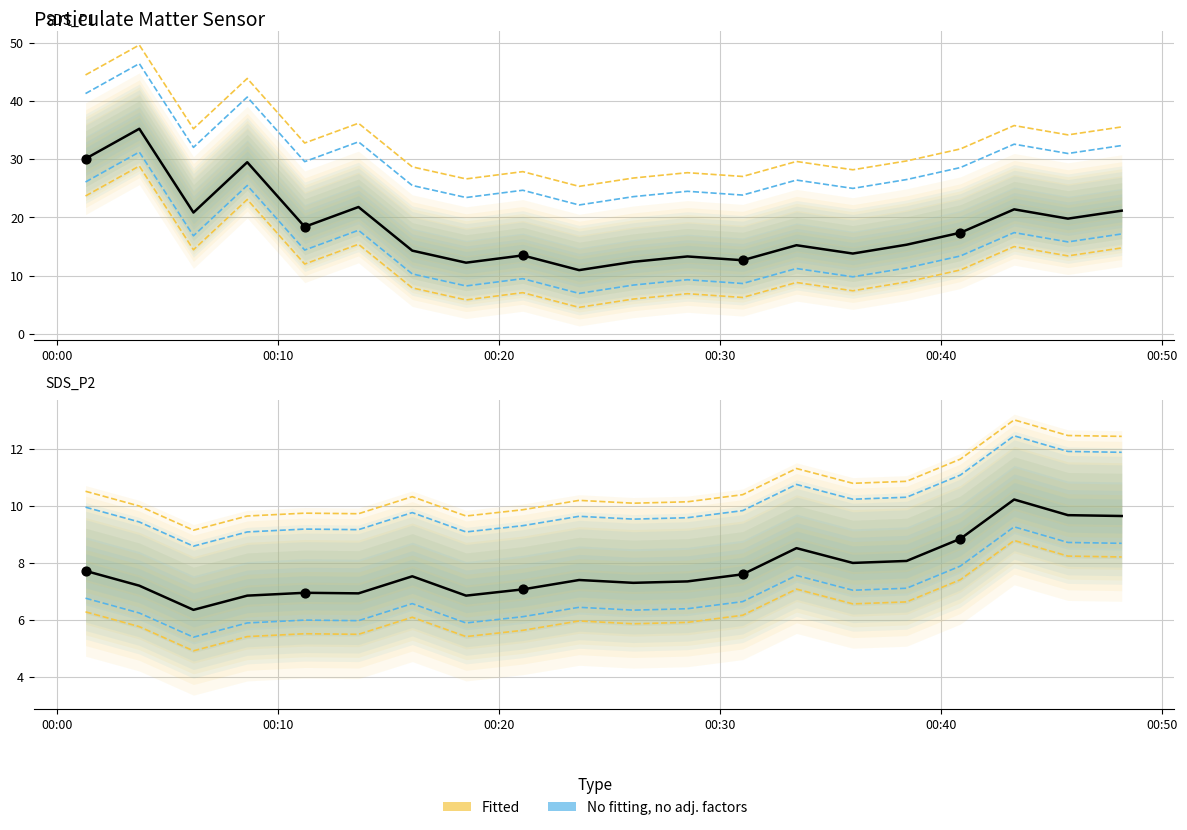

Which series reaches the minimum Y coordinate?

SDS_P2